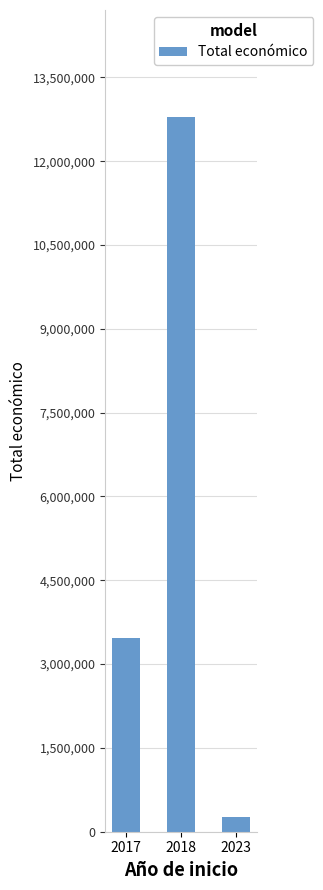

What is the difference between the values at 2023 and 2018?

12533026